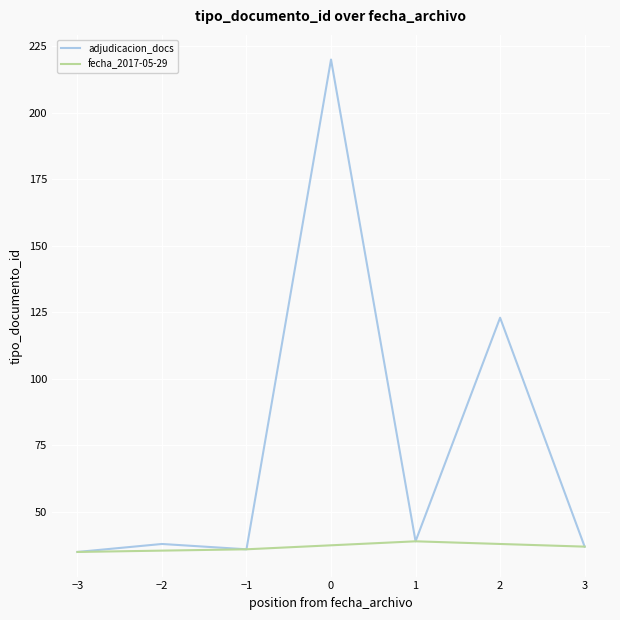

What is the maximum value for adjudicacion_docs?

220